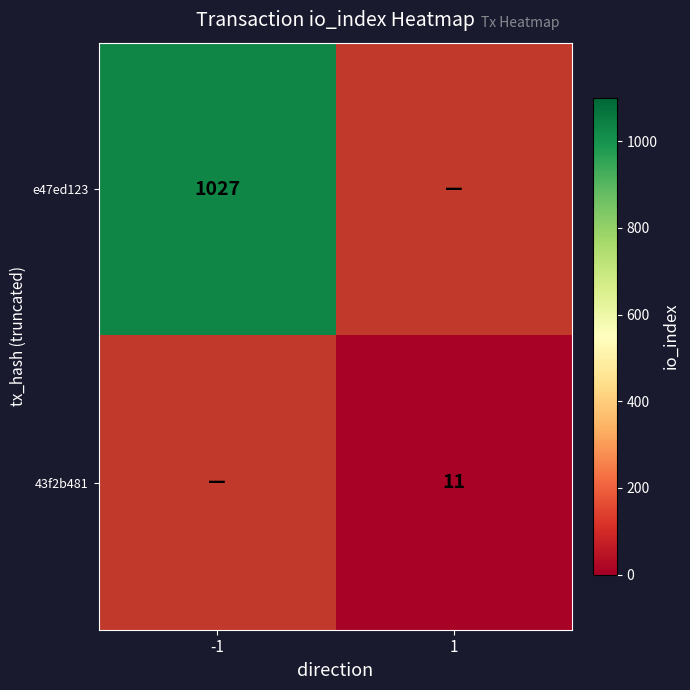

The value of 43f2b481 at 1 is 11. True or false?

True